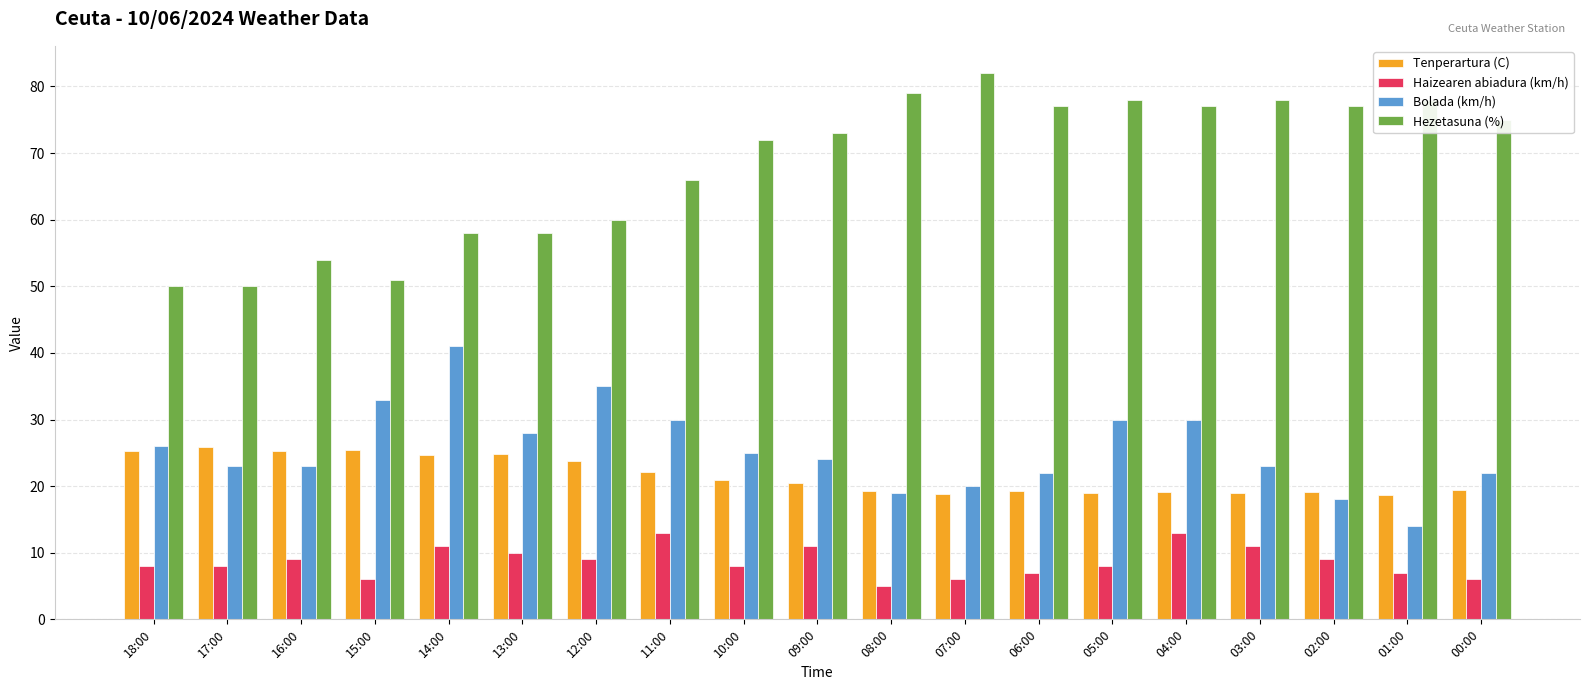

What is the highest value of the Tenperartura (C) series?

25.8